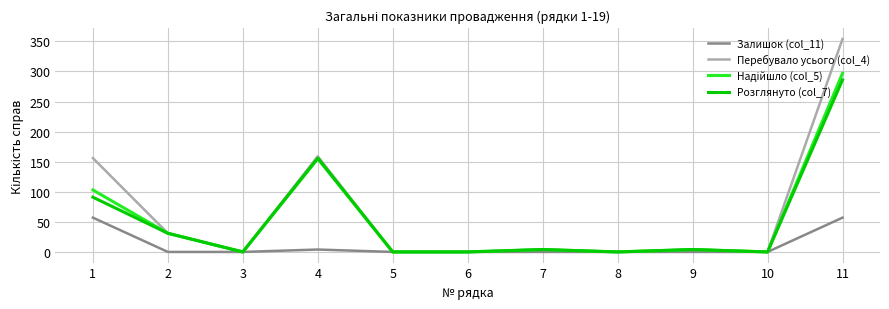

What is the difference between the maximum and minimum values in the Перебувало усього (col_4) series?

354